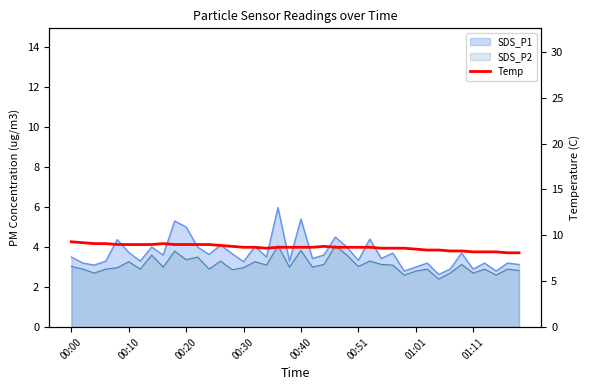

Reading left to right, what are all the values shown in this chart?

9.3	9.2	9.1	9.1	9.0	9.0	9.0	9.0	9.1	9.0	9.0	9.0	9.0	8.9	8.8	8.7	8.7	8.6	8.7	8.7	8.7	8.7	8.8	8.7	8.7	8.7	8.7	8.6	8.6	8.6	8.5	8.4	8.4	8.3	8.3	8.2	8.2	8.2	8.1	8.1